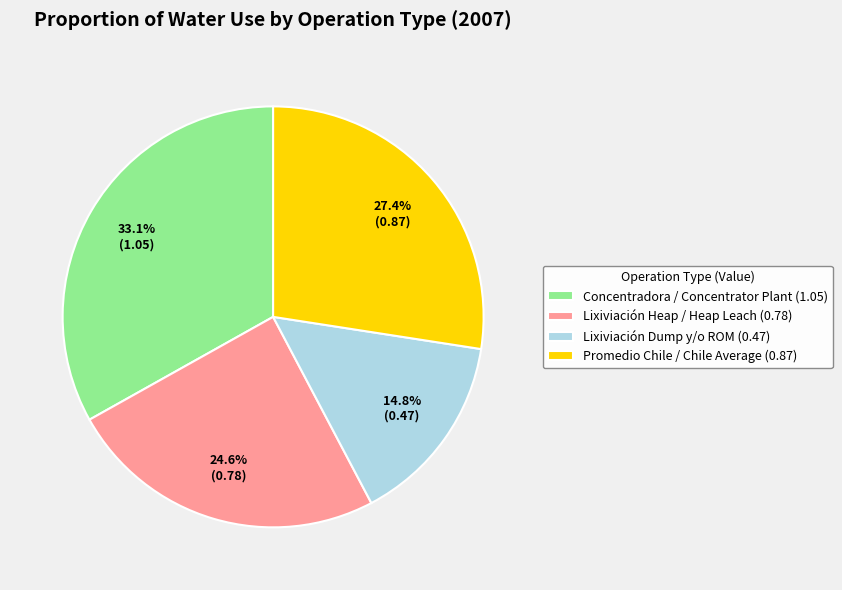

What is the largest slice in the pie chart?

Concentradora / Concentrator Plant